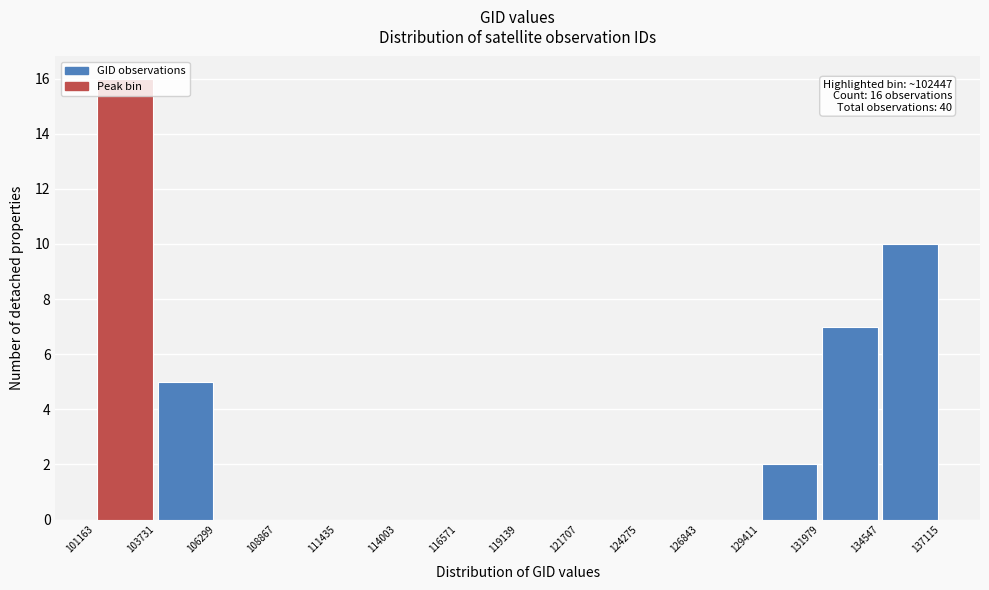

Which range on the x-axis has the tallest bar?

101163 to 103731